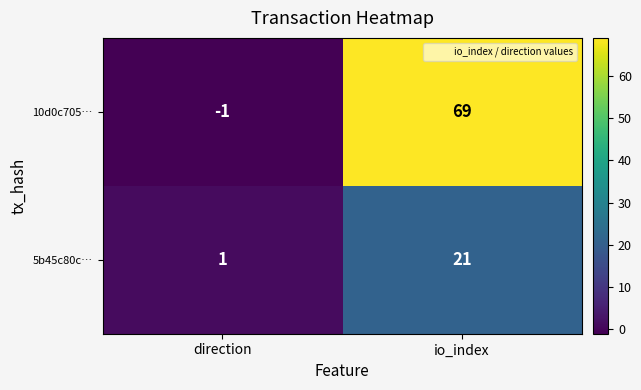

Count the number of data series in this chart.

2